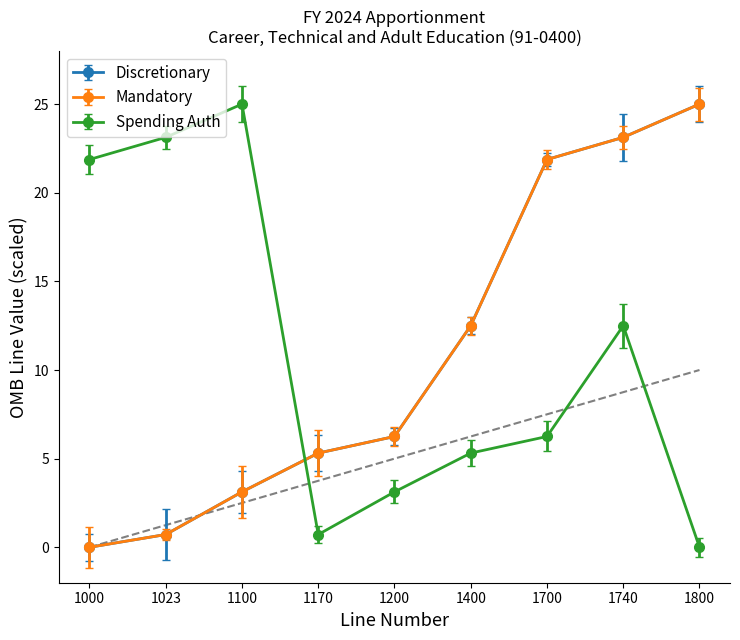

What is the difference between the maximum and second lowest values in the Discretionary series?

24.3